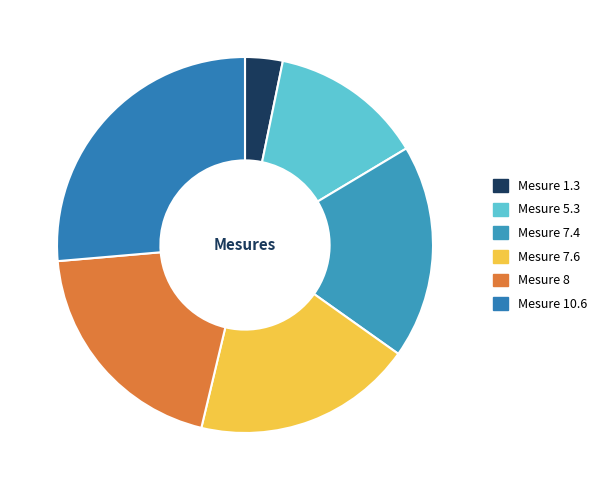

How many segments does this pie chart have?

6